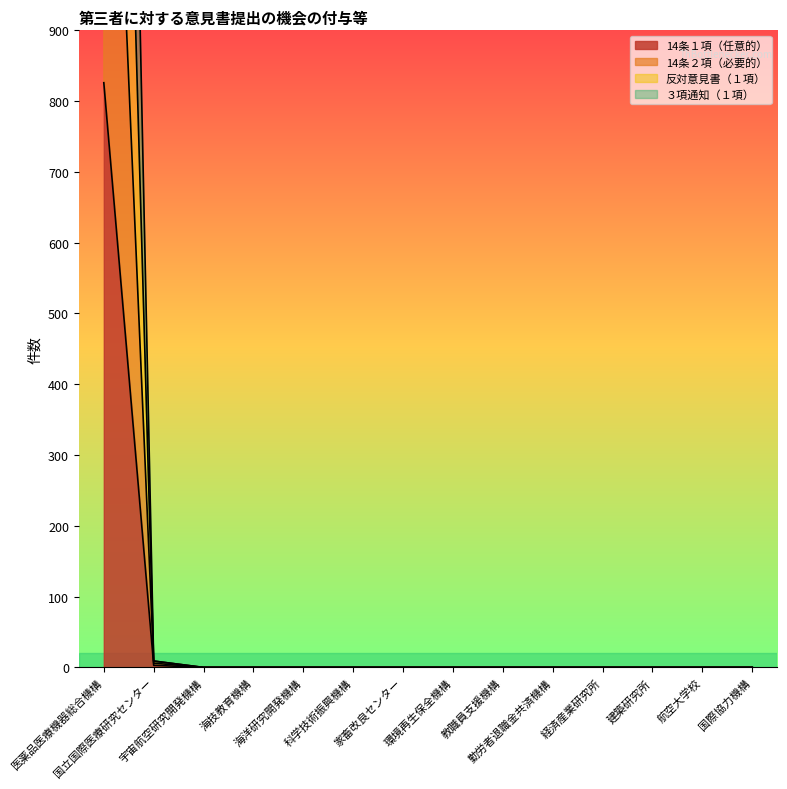

Which label corresponds to the largest value in the chart?

医薬品医療機器総合機構